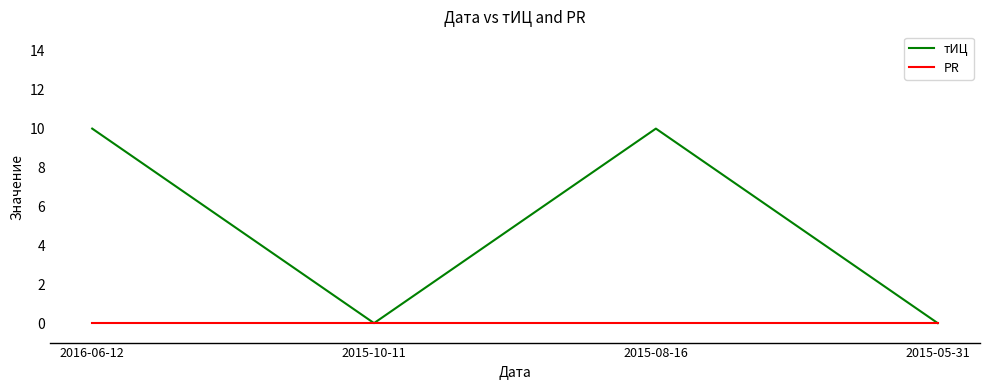

Which series has the widest spread of values?

тИЦ